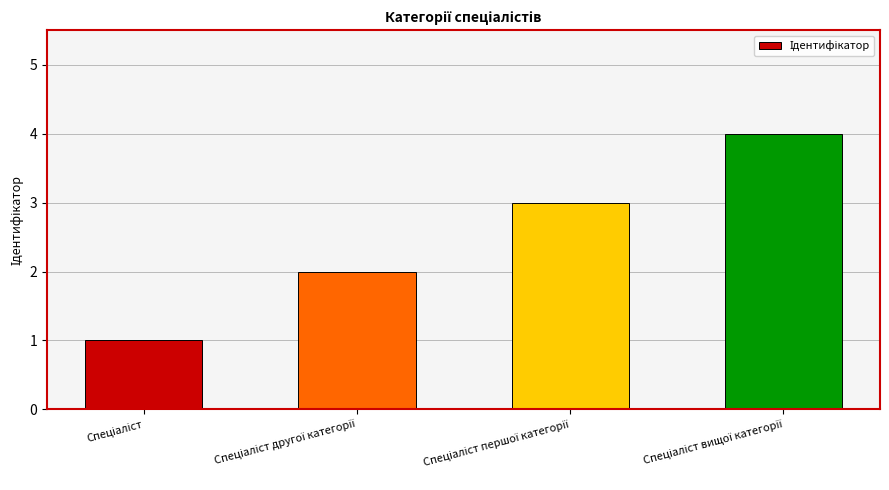

What is the greatest value displayed?

4